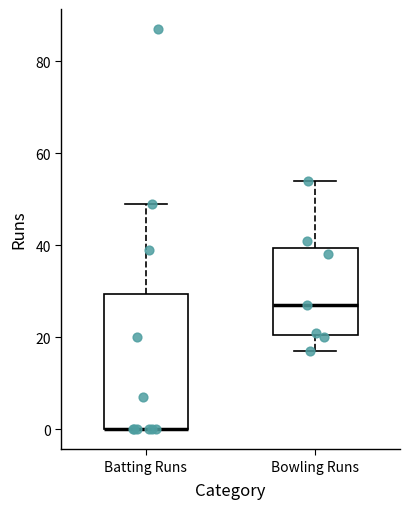

Where is the upper edge of the box for Batting Runs on the y-axis? The values are not printed on the chart, so give them approximately, as read against the axis.

30